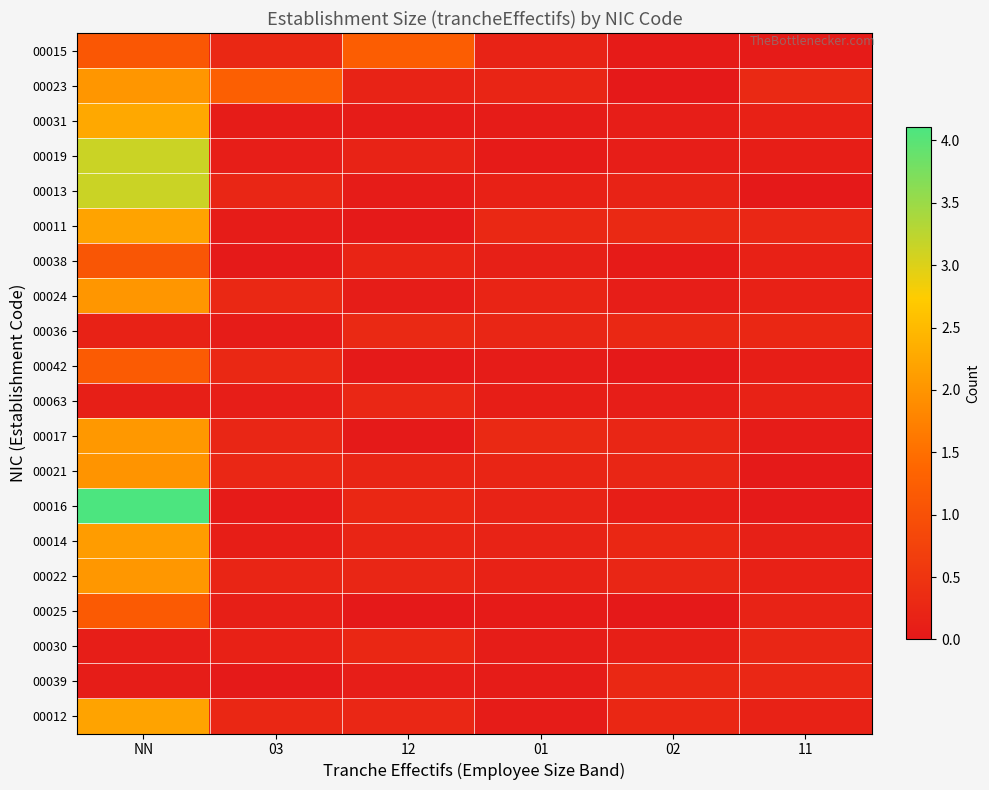

What is the spread (max minus min) of values at 12?

1.2